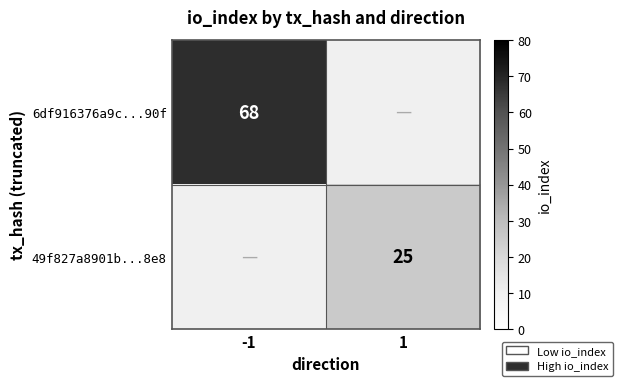

True or false: 49f827a8901b...8e8 has a value of 25 at 1.

True